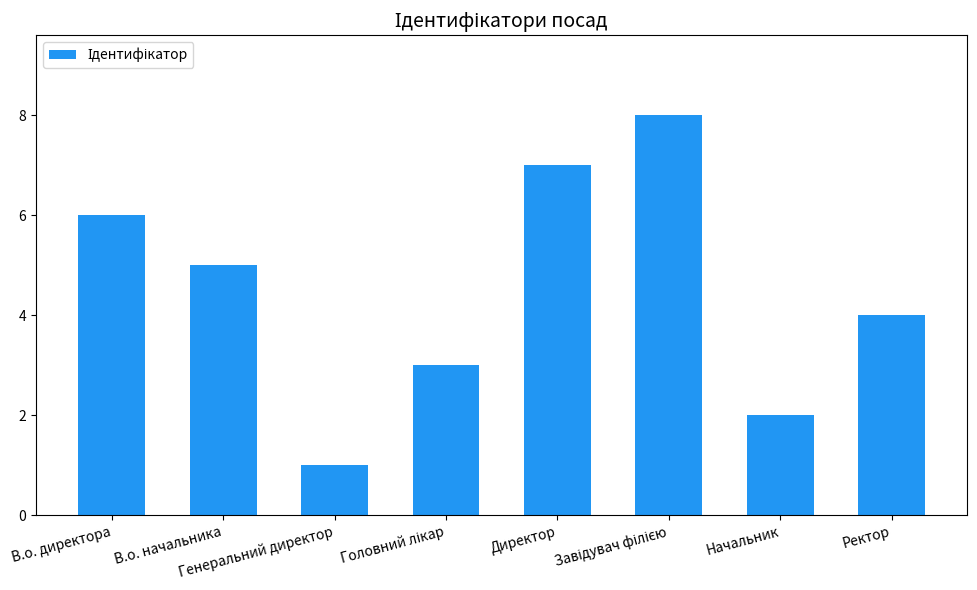

What is the greatest value displayed?

8